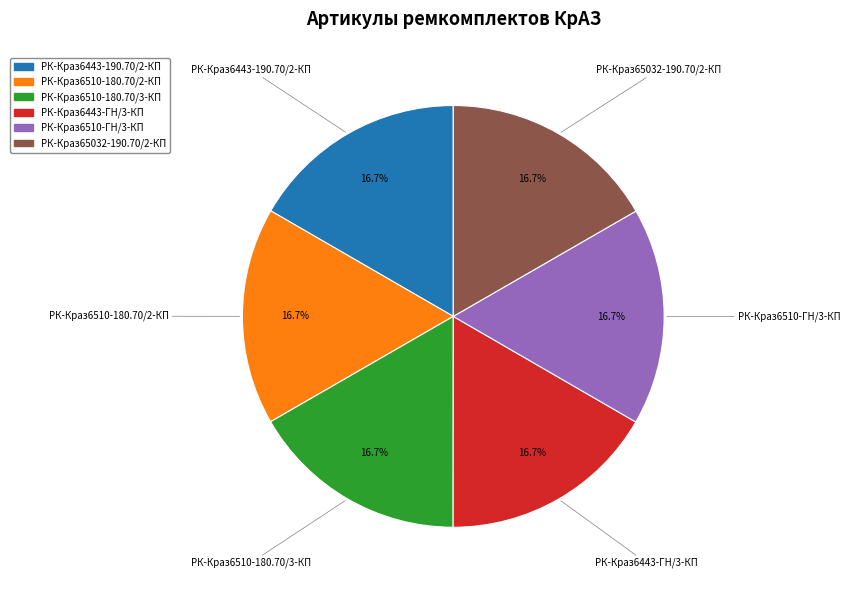

True or false: РК-Краз65032-190.70/2-КП accounts for 10% of the total.

False